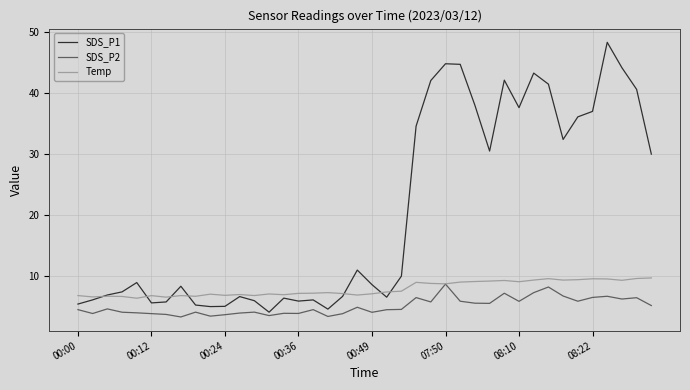

Which series has the largest total across all categories?

SDS_P1